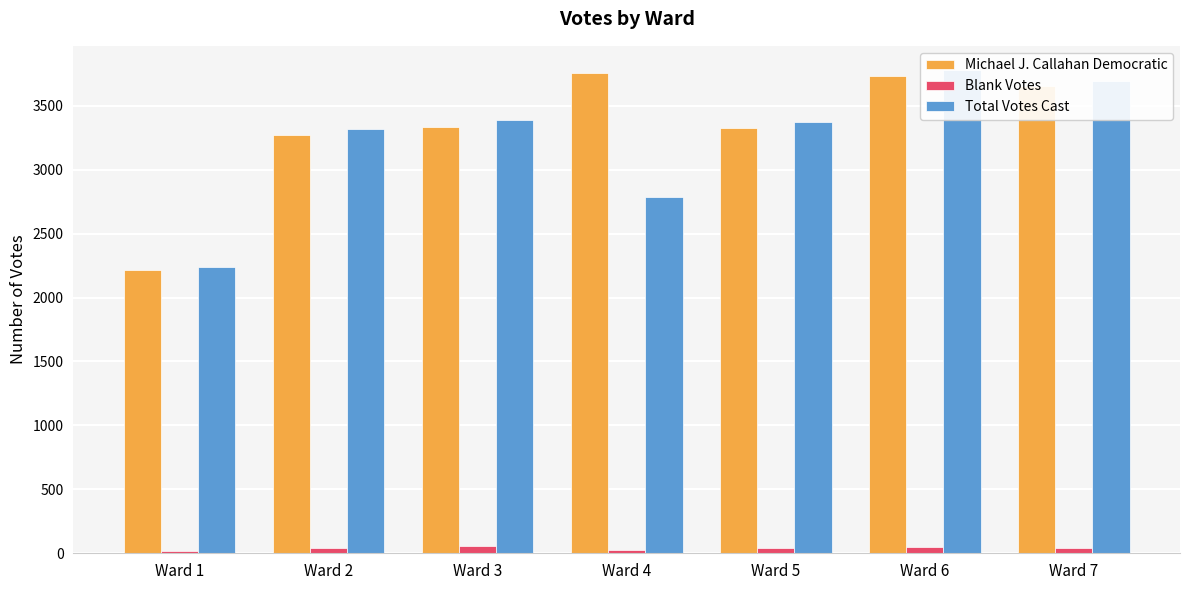

Which series has the largest range (max minus min)?

Total Votes Cast